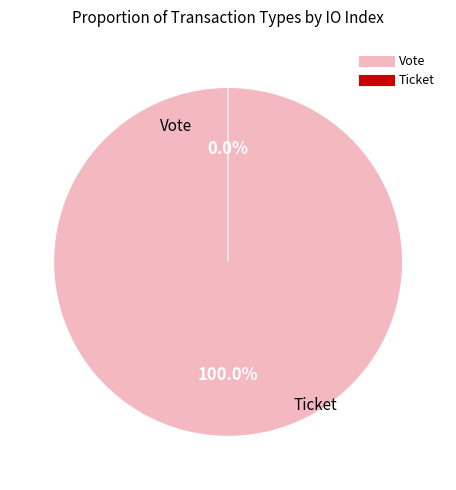

Which slice is the smallest?

Ticket